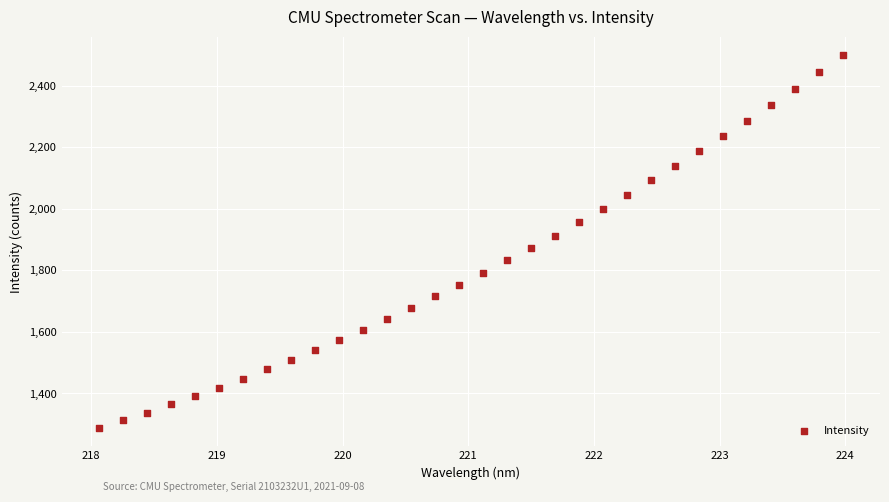

What is the range of X values (max minus min)?

5.9